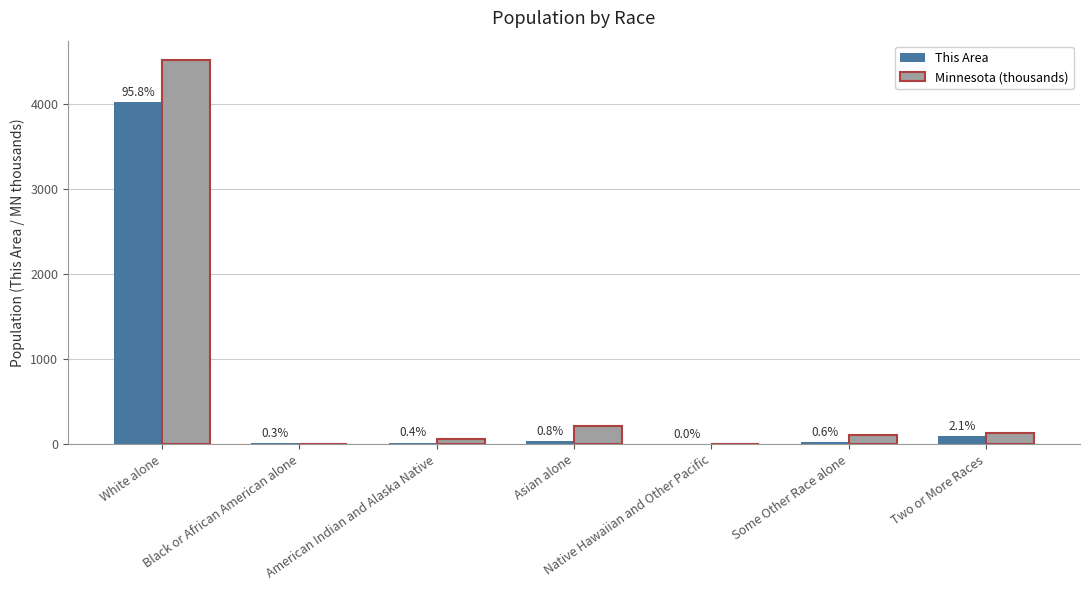

Are the bars horizontal?

No